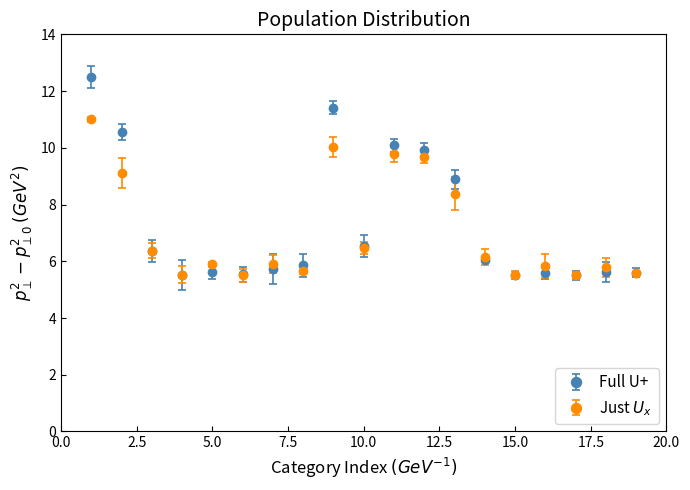

What are all the series names shown in the legend?

Full U+, Just $U_x$